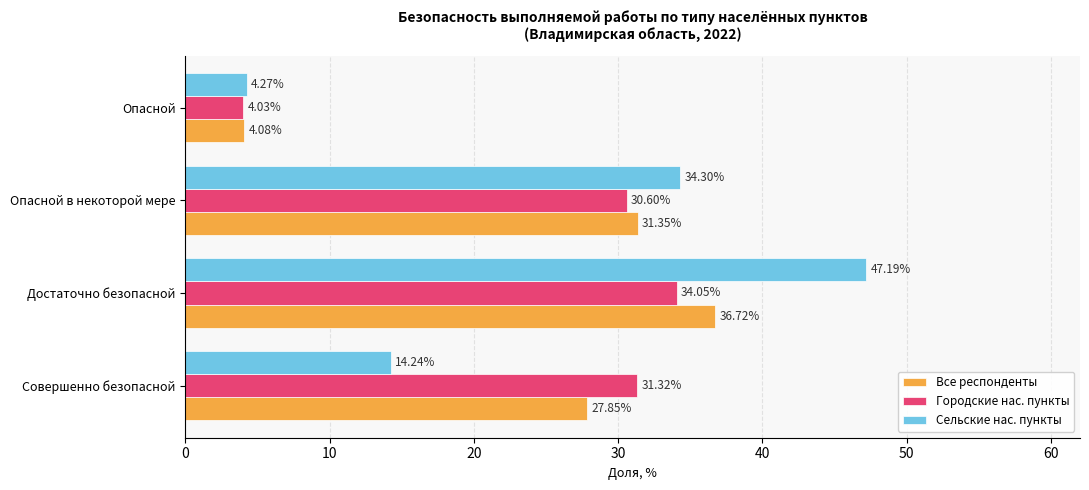

Is the value of Сельские нас. пункты at Опасной greater than the value of Городские нас. пункты at Достаточно безопасной?

No